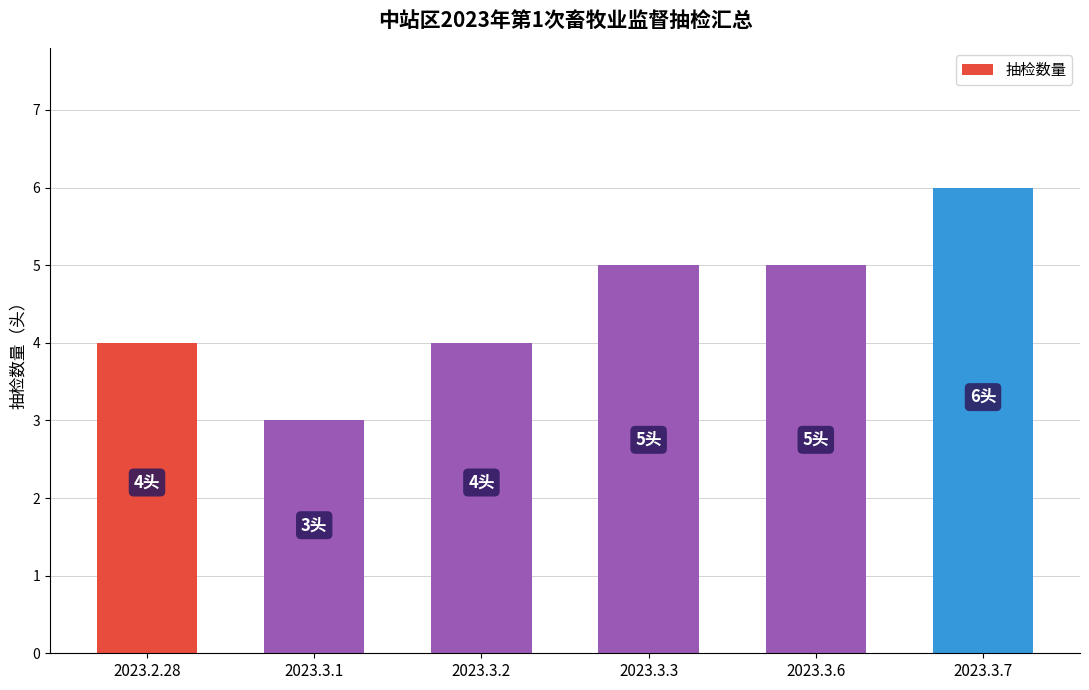

Approximately how many times larger is the value at 2023.2.28 compared to 2023.3.2?

1.0